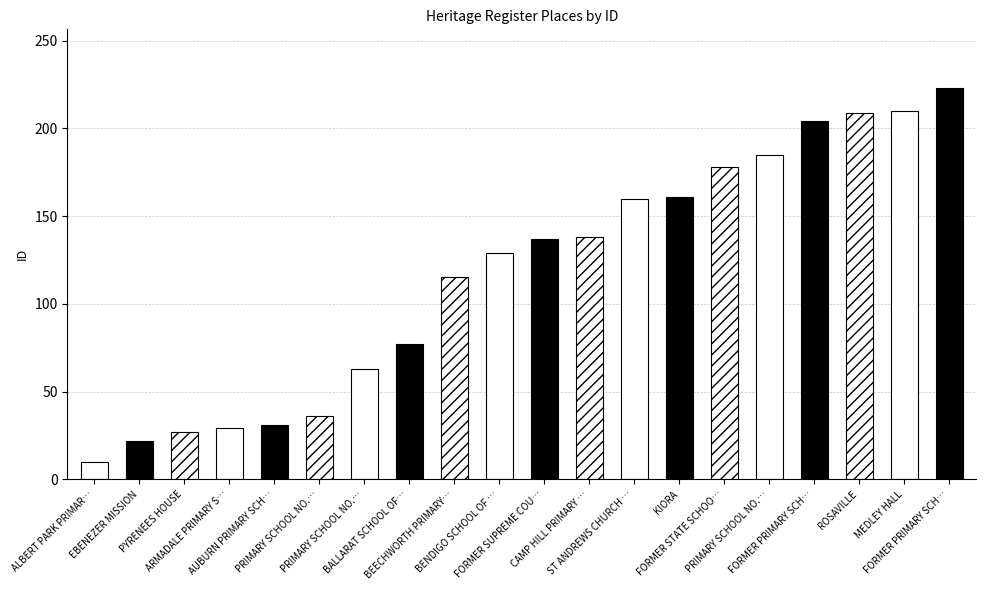

What is the difference between the second highest and second lowest values?

188